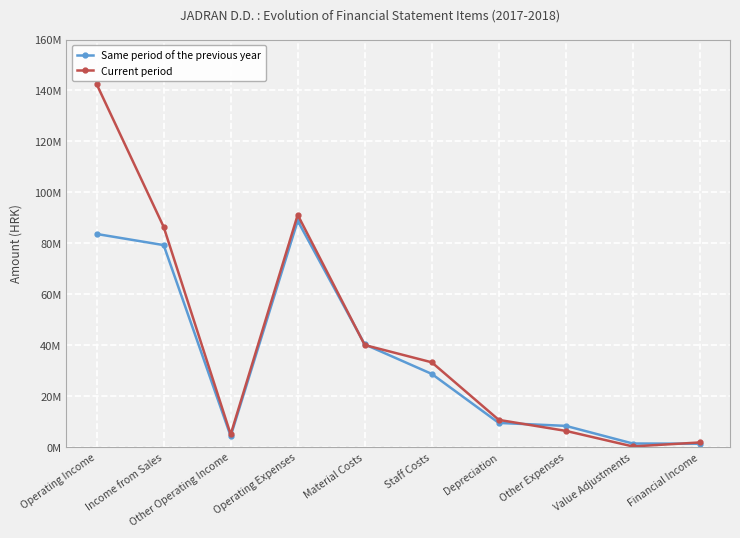

Which series has the largest total across all categories?

Current period